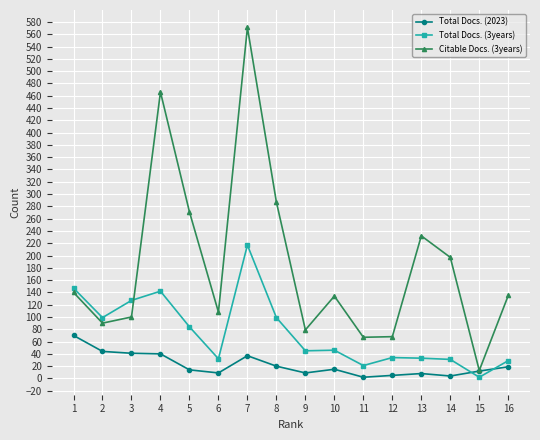

What is the value of the Citable Docs. (3years) point at the 3rd from the left?

100